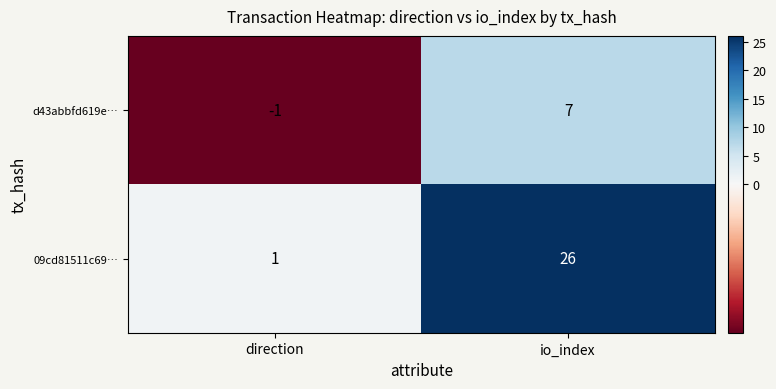

Reading left to right, extract all data points from this chart.

d43abbfd619e…: direction=-1	io_index=7
09cd81511c69…: direction=1	io_index=26